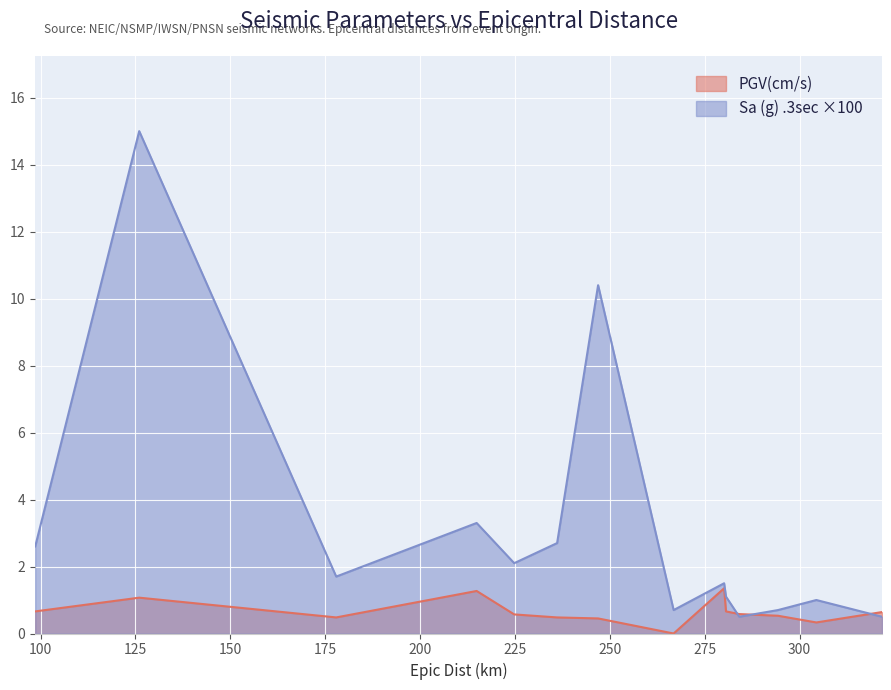

What is the value of the Sa (g) .3sec point at the 5th from the left?

2.1